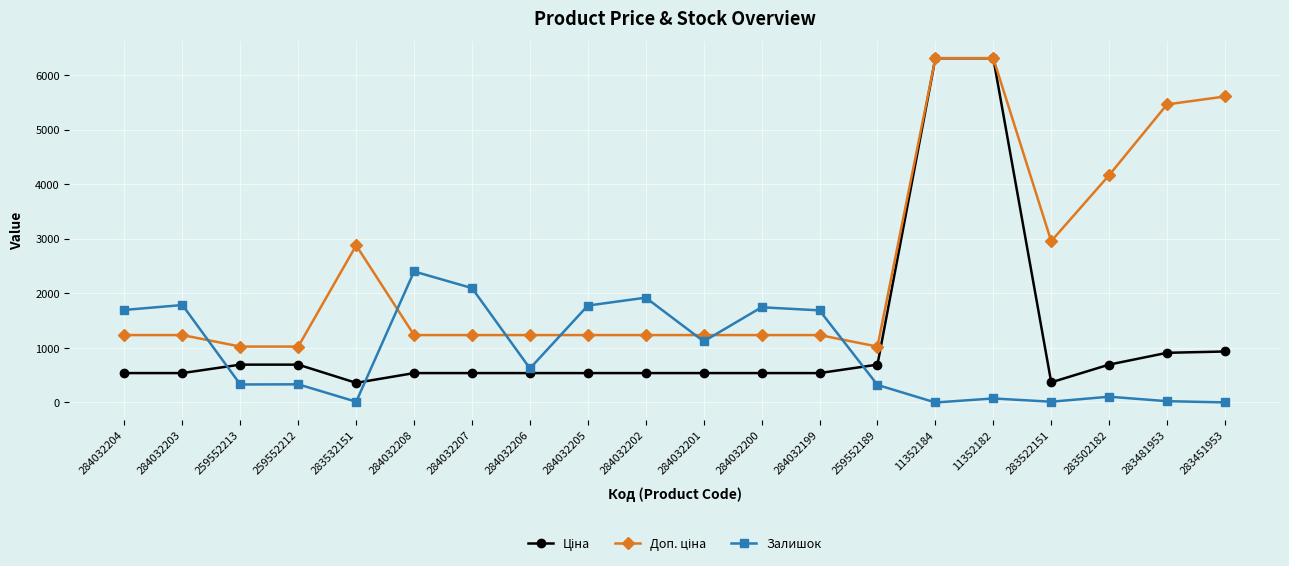

What is the sum of the Залишок values at 284032206 and 259552212?

957.0